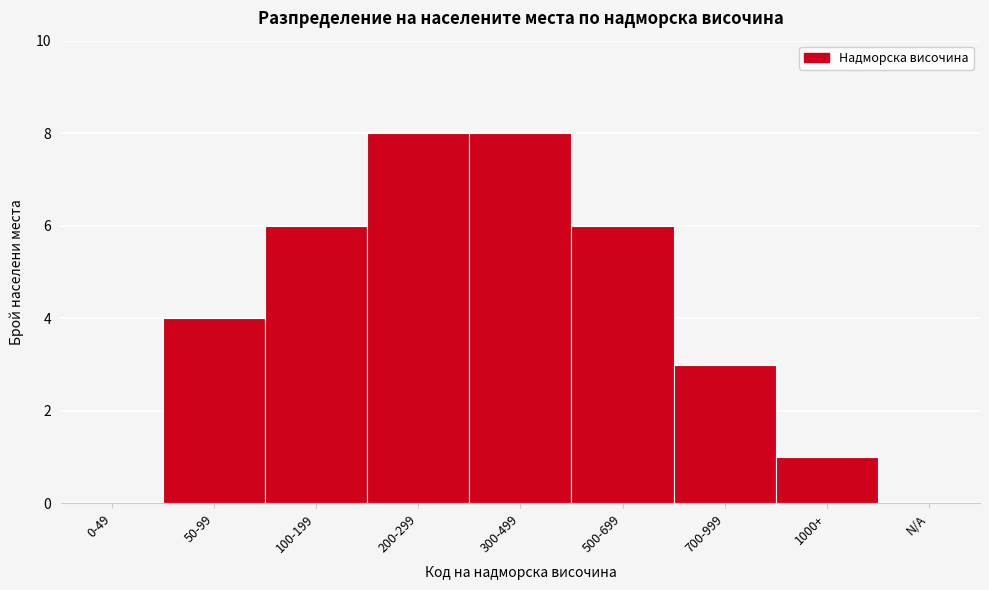

Reading left to right, list all the values displayed in this chart.

0-49=0	50-99=4	100-199=6	200-299=8	300-499=8	500-699=6	700-999=3	1000+=1	N/A=0